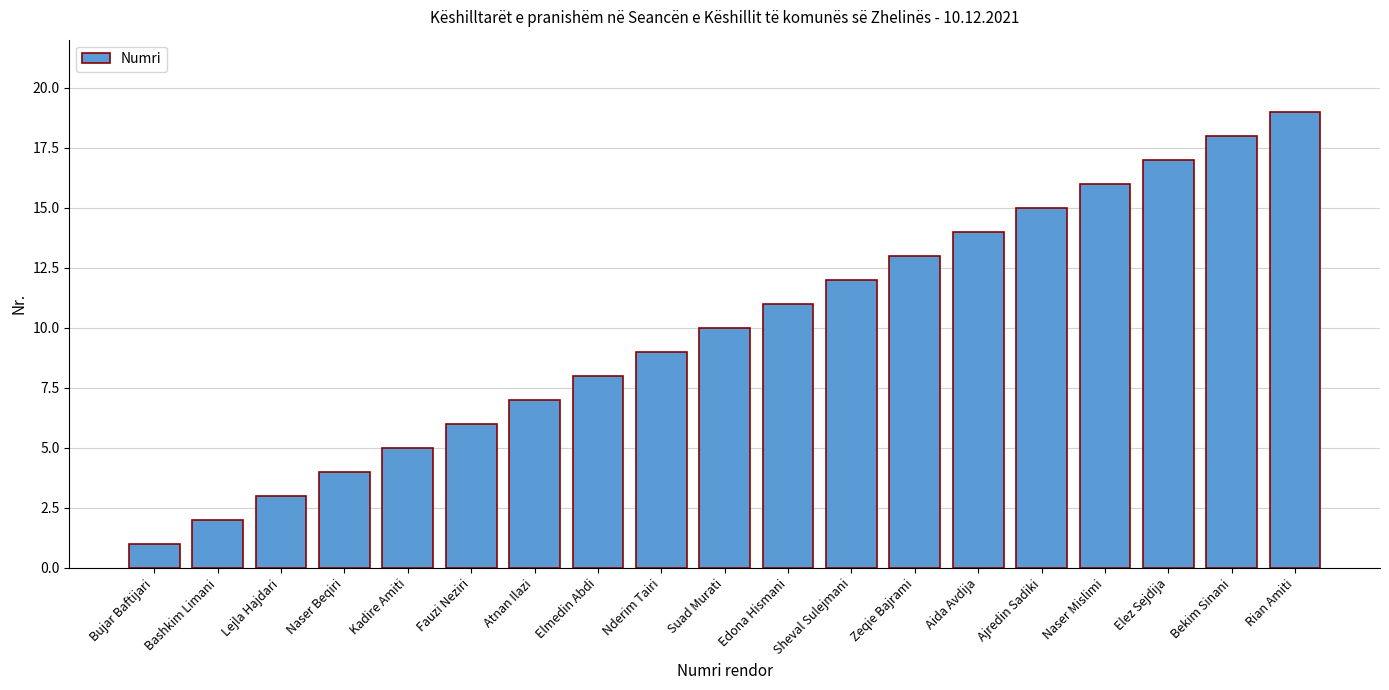

What is the difference between the values at Atnan Ilazi and Zeqie Bajrami?

6